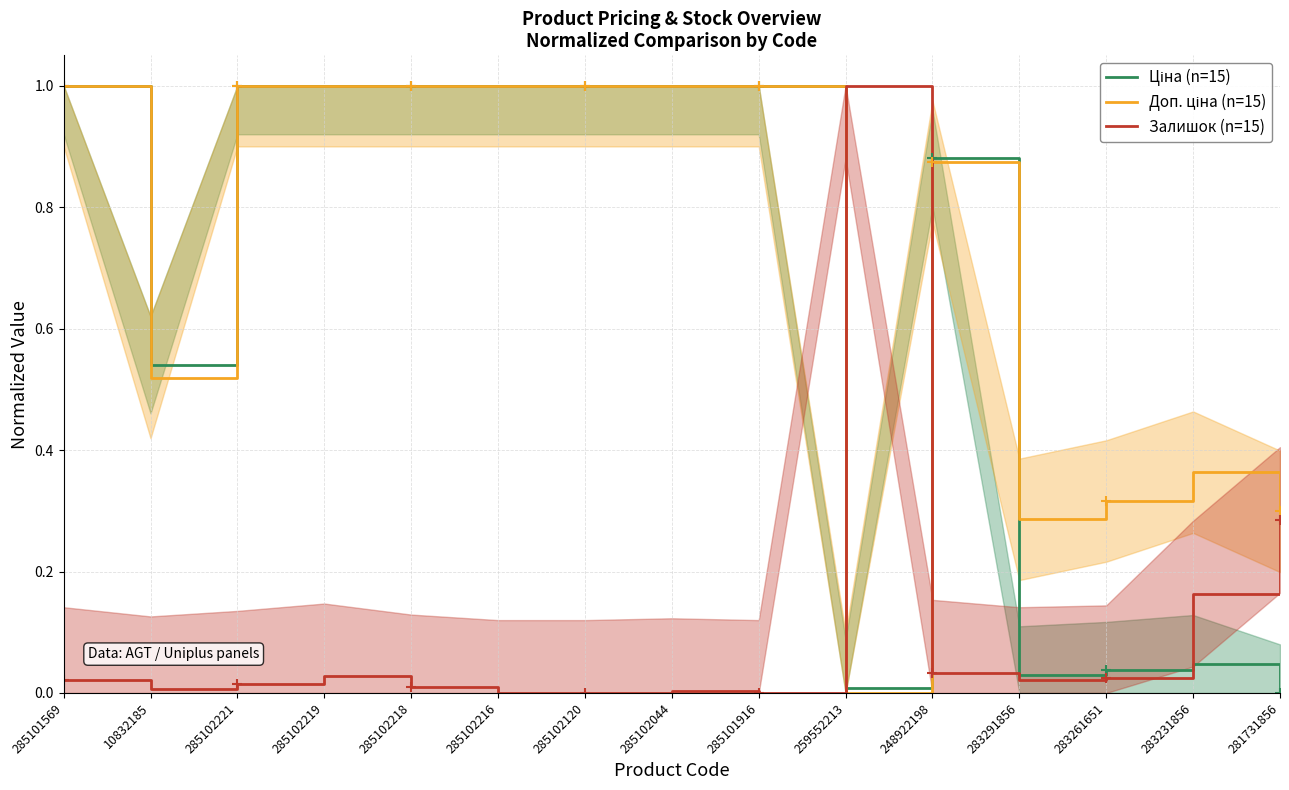

What is the label of the 5th point from the right?

248922198